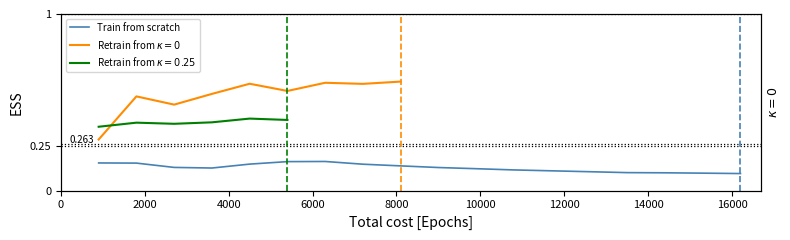

How many values are between 0 and 1?

18